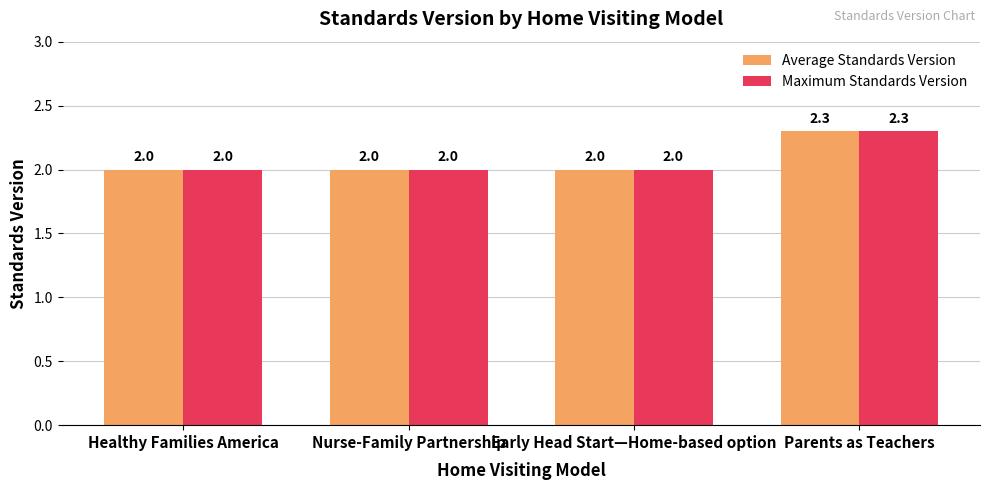

Does the chart contain stacked bars?

No